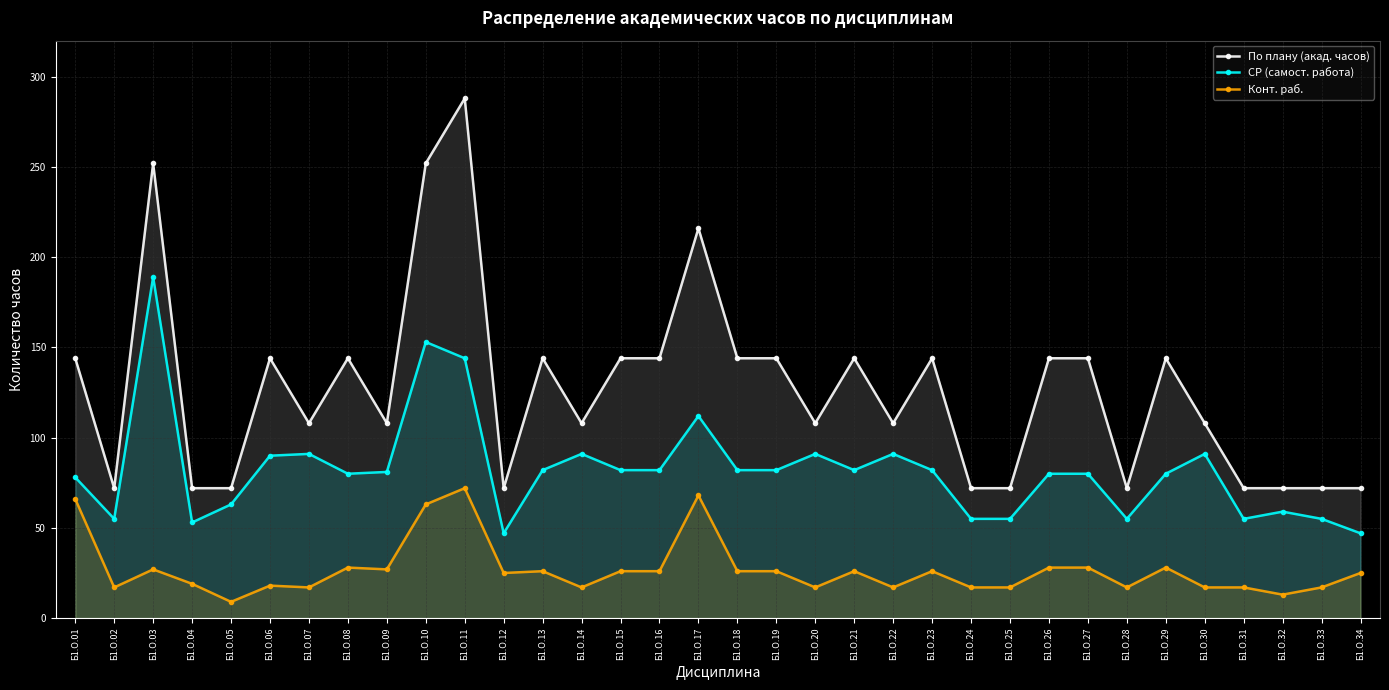

What value does the Конт. раб. series have at Б1.О.26?

28